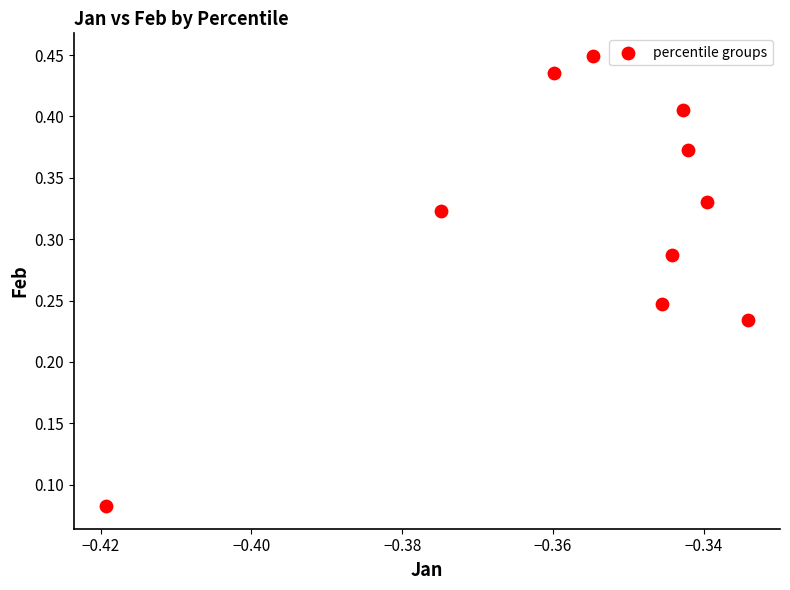

What is the average X value?

-0.4